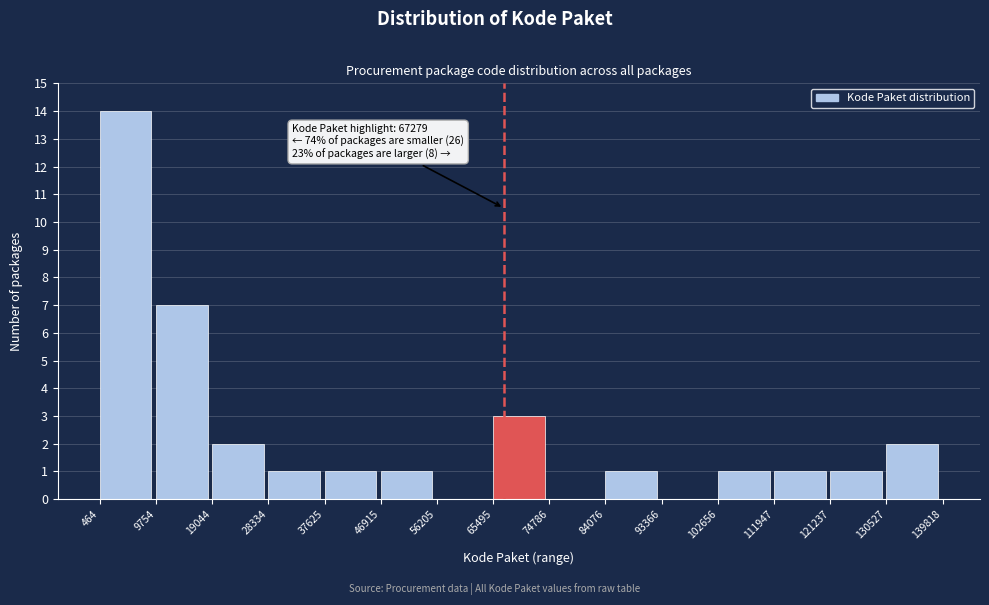

Which range on the x-axis has the tallest bar?

464 to 9754